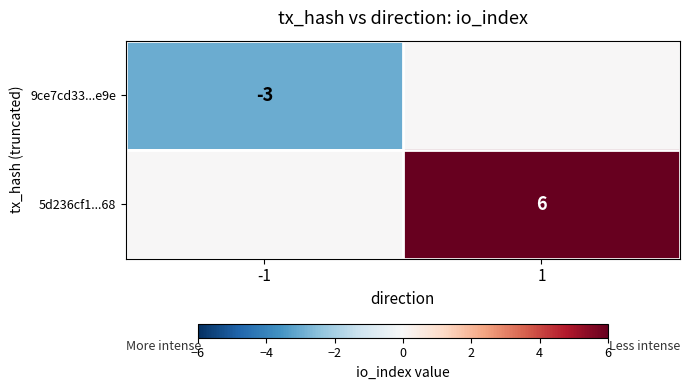

The value of 9ce7cd33...e9e at -1 is -5. True or false?

False